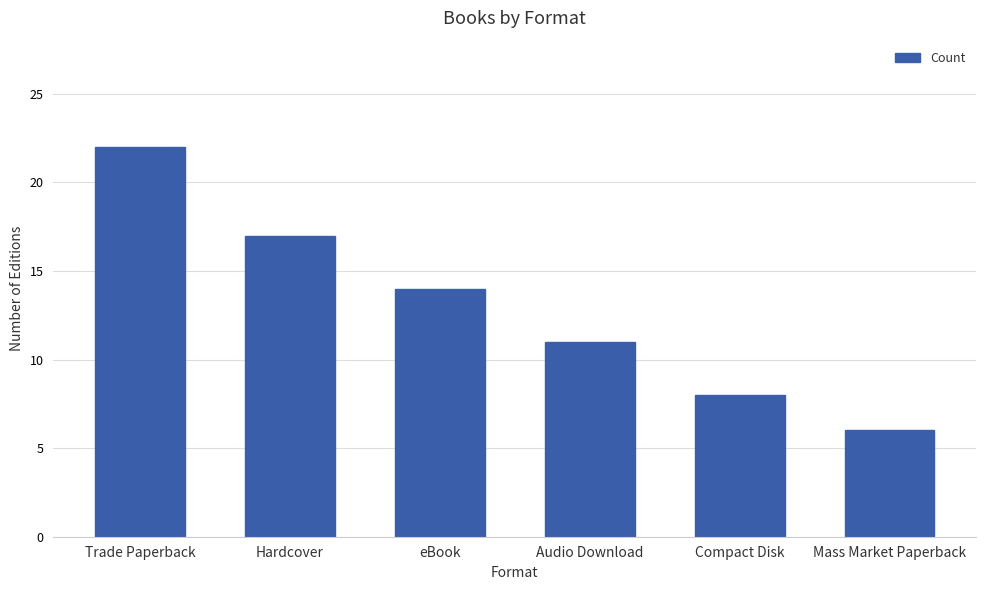

Approximately how many times larger is the value at Compact Disk compared to Audio Download?

0.7